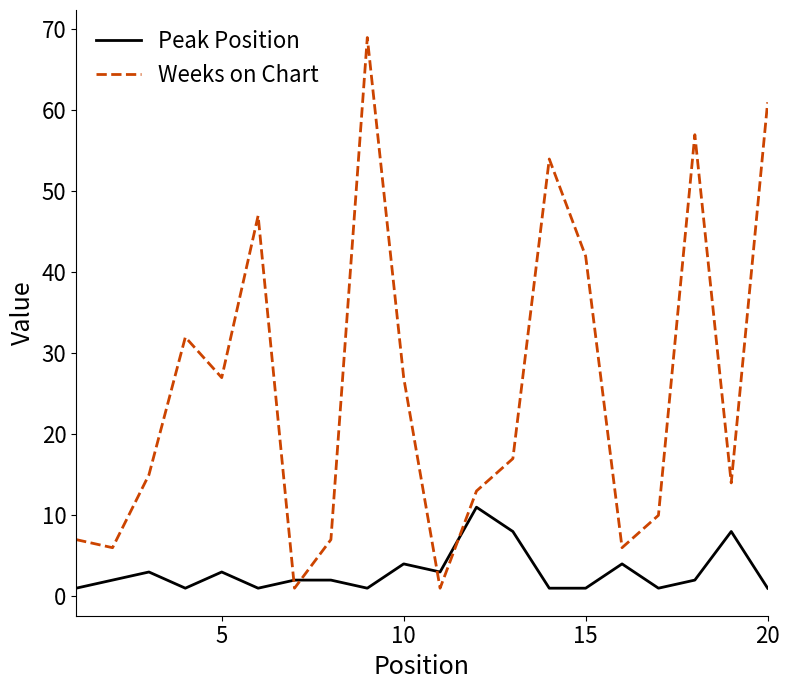

How many times do Weeks on Chart and Peak Position cross each other?

4